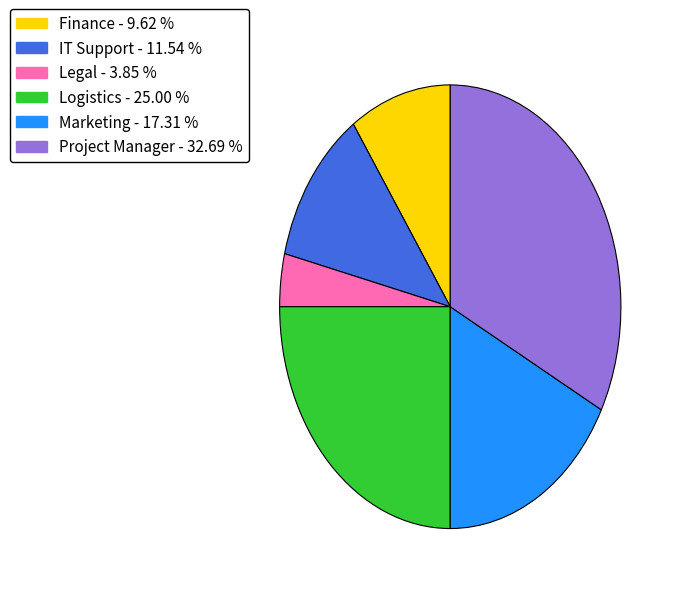

Is there a majority slice in this chart?

No